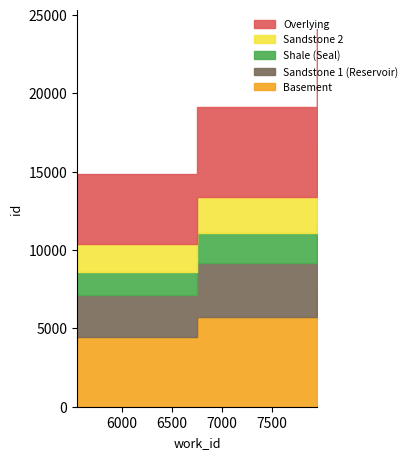

Rank the categories by value from lowest to highest.

5553, 6753, 7946